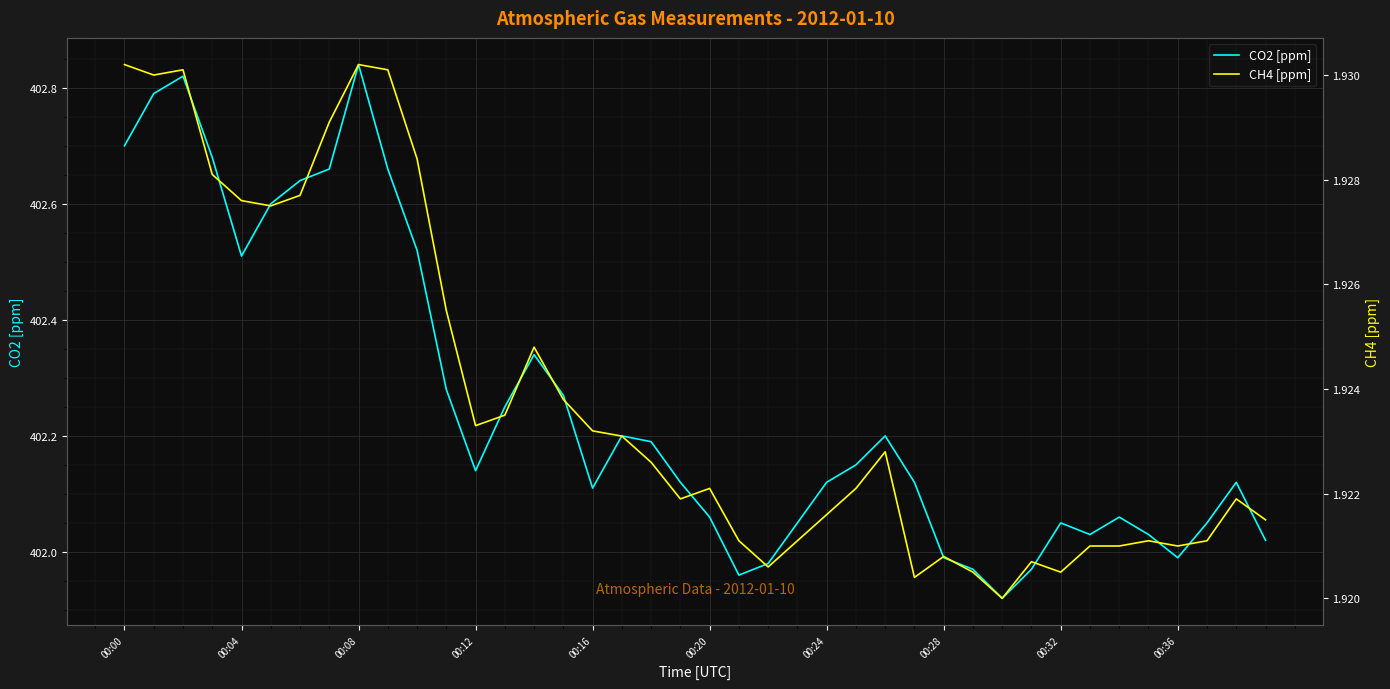

What is the label of the 35th point from the left?

34